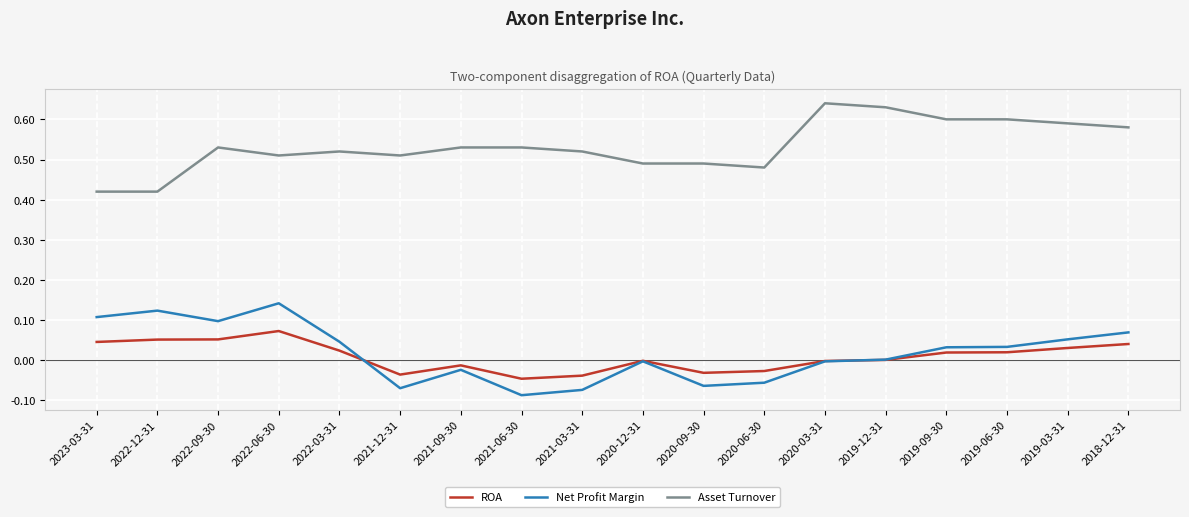

At how many categories does at least one series exceed 0?

18